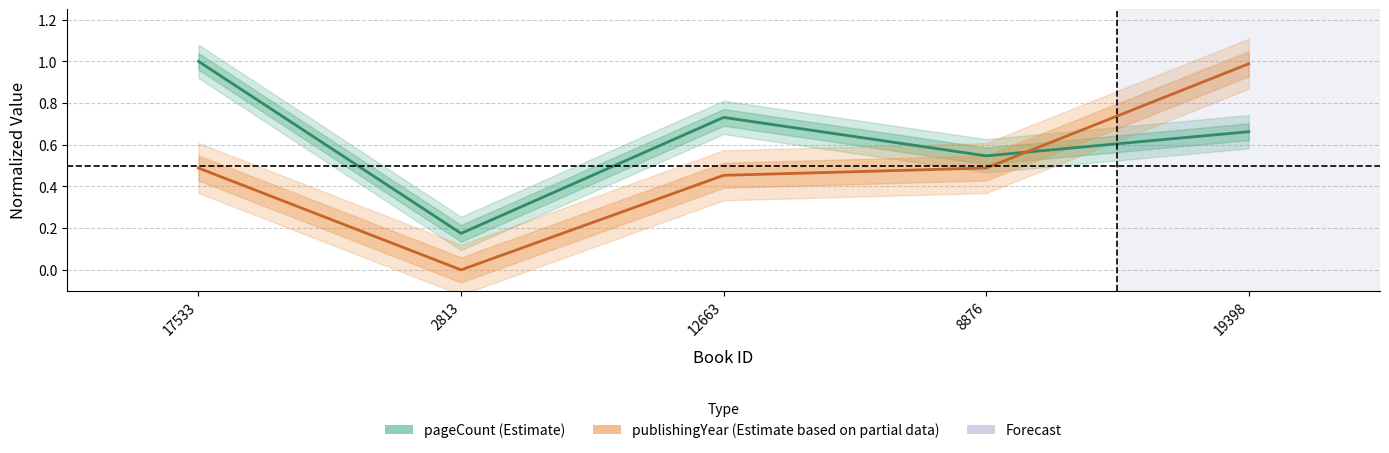

The publishingYear series shows 0.1 at 8876. True or false?

False